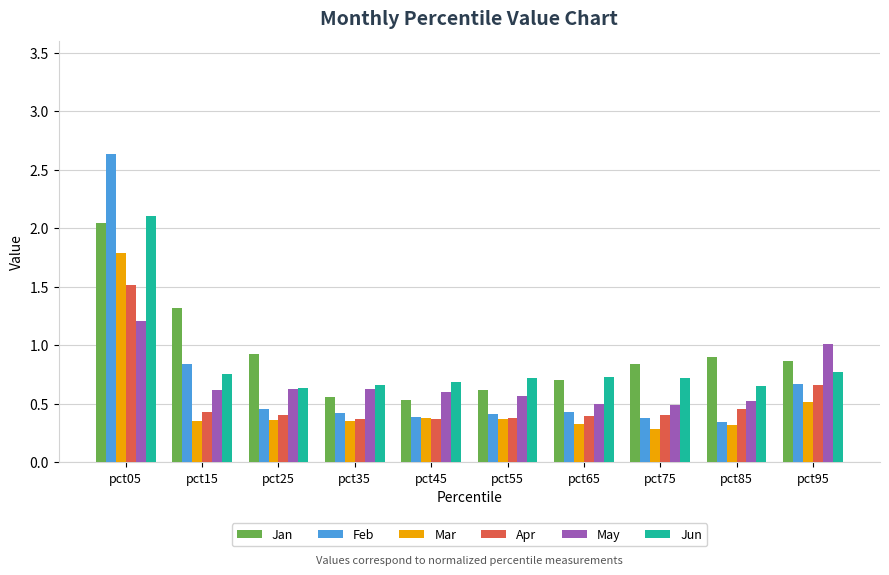

Which series has the widest spread of values?

Feb